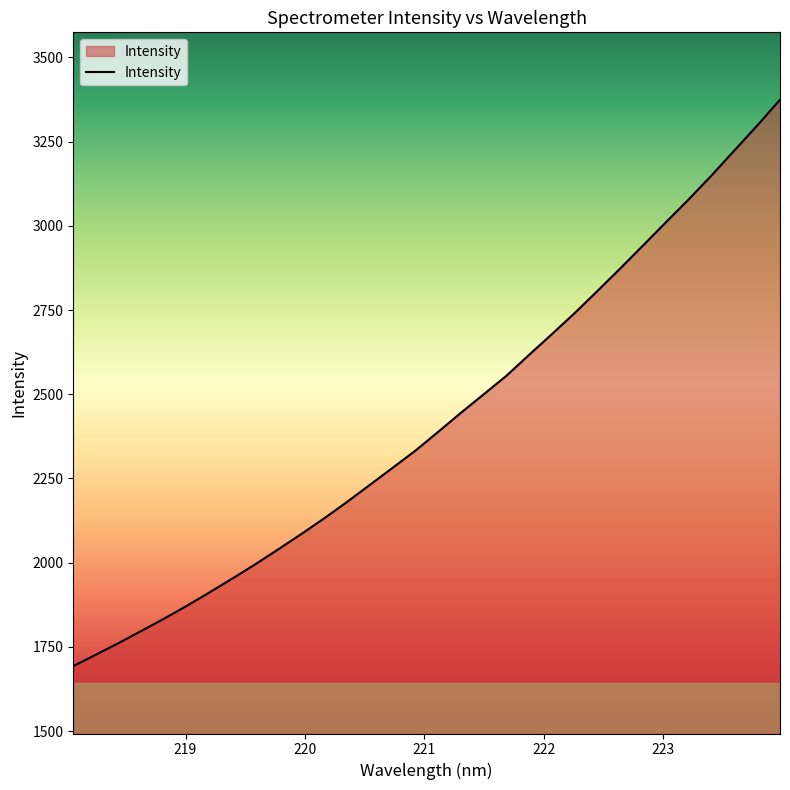

What is the difference between the maximum and minimum values?

1681.0